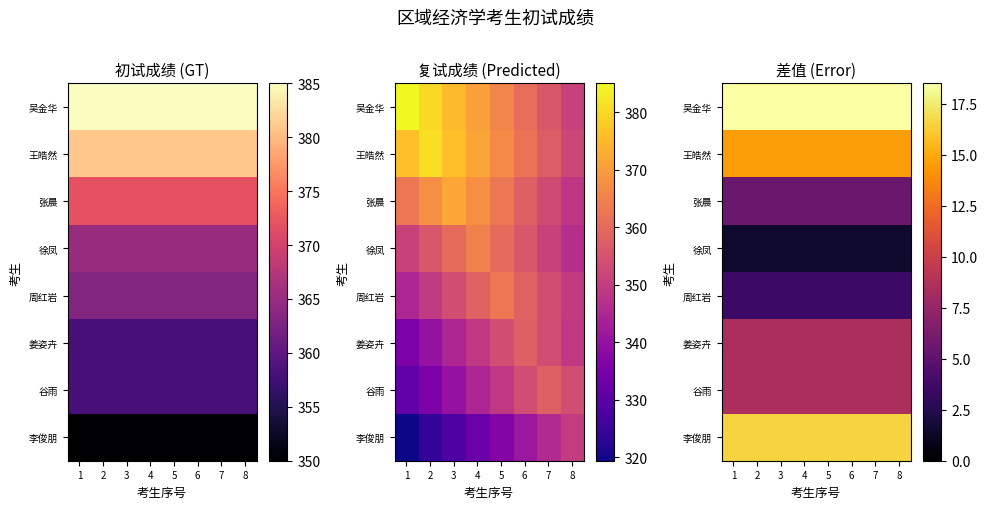

Where is 吴金华 nearest to the value 18?

1